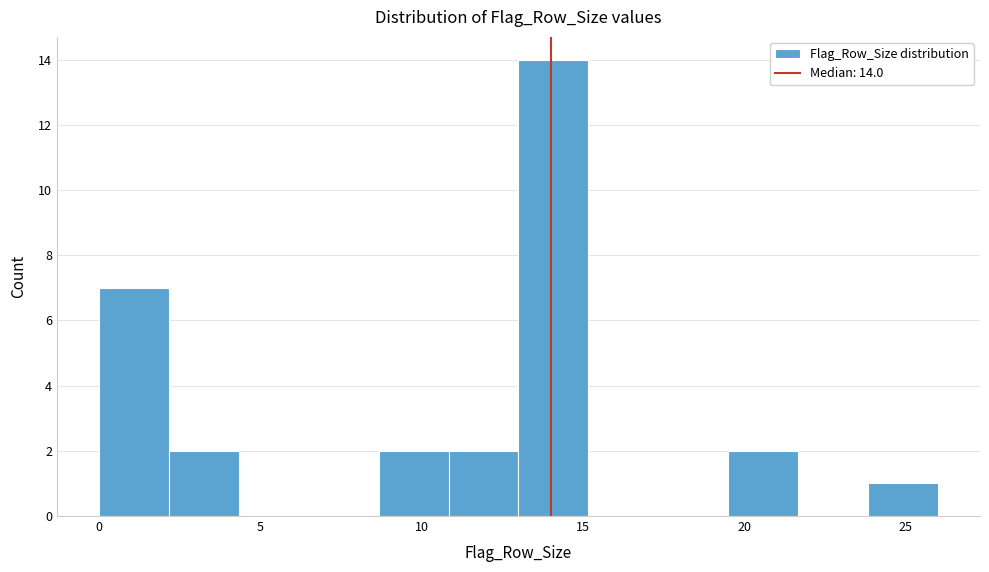

Over which range of the x-axis is the bar tallest?

13.0 to 15.0